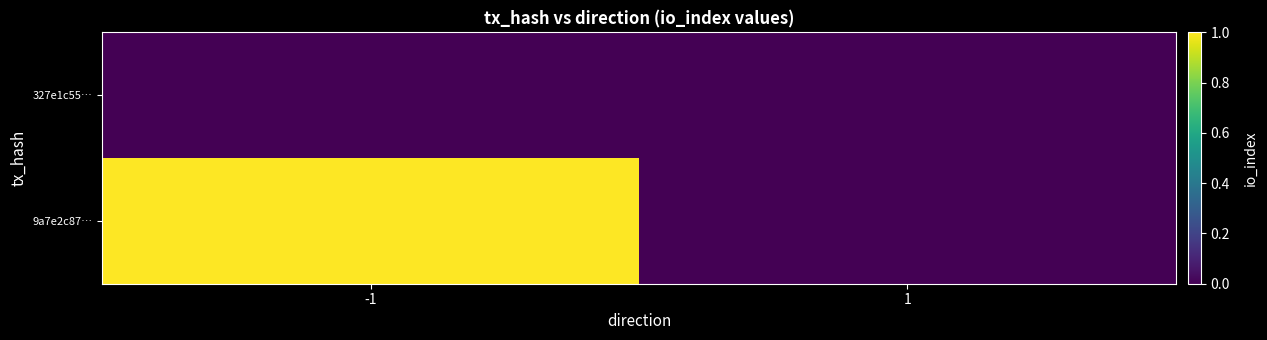

Which label corresponds to the smallest value in the chart?

1